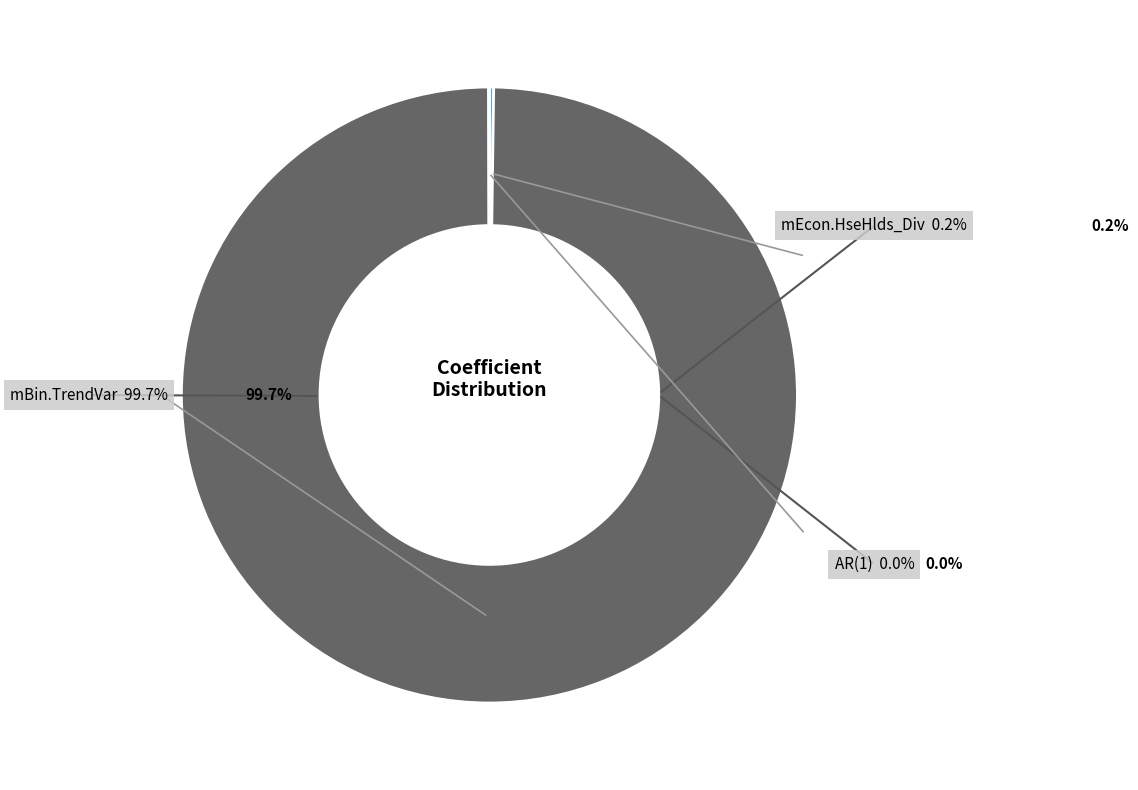

Is there a majority slice in this chart?

Yes